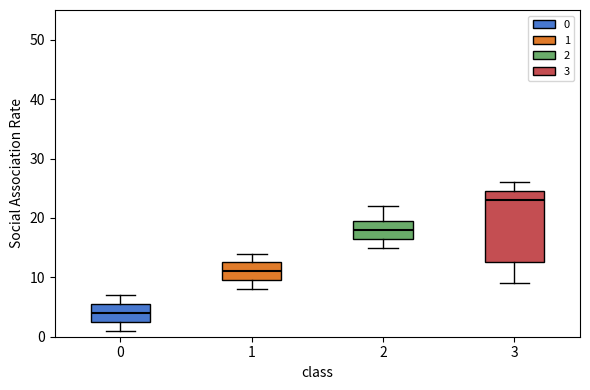

Reading left to right, read every box against the y-axis: the position of its median line, the range the box covers, and the ends of its whiskers. The values are not printed on the chart, so give them approximately, as read against the axis.

0: median 4, box 3 to 6, whiskers 1 to 7
1: median 11, box 10 to 13, whiskers 8 to 14
2: median 18, box 17 to 20, whiskers 15 to 22
3: median 23, box 13 to 25, whiskers 9 to 26